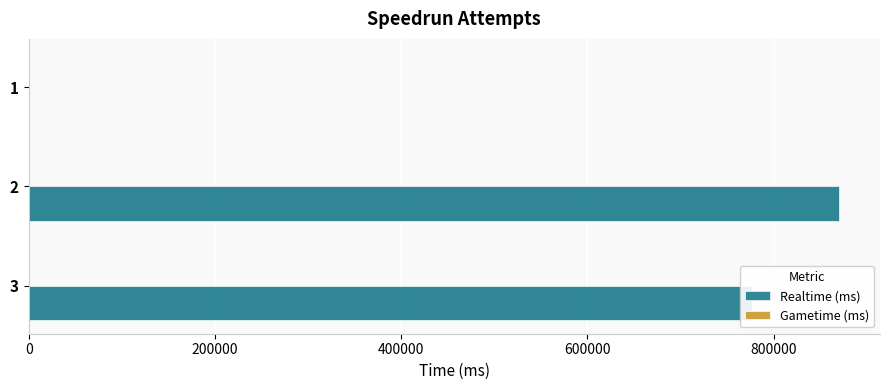

What is the change in value from 3 to 1?

-776525